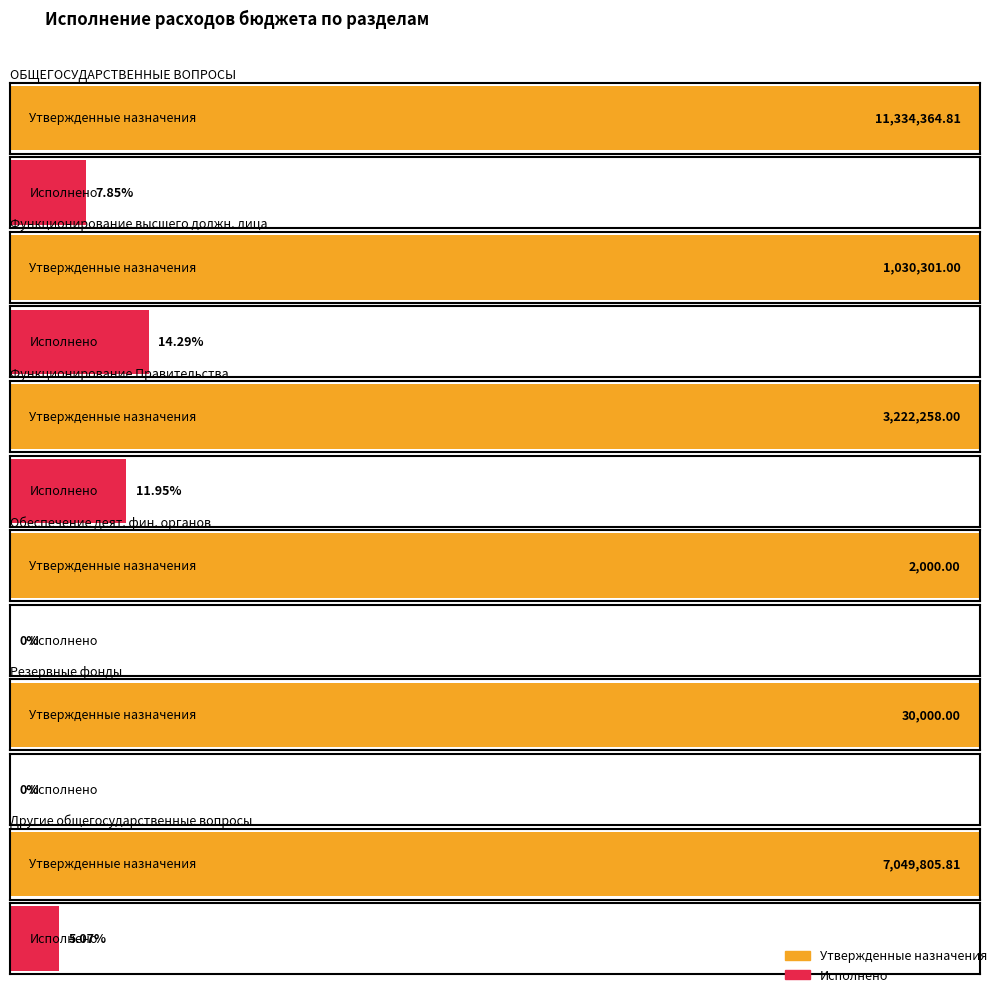

What position from the right is Функционирование высшего должностного лица?

5